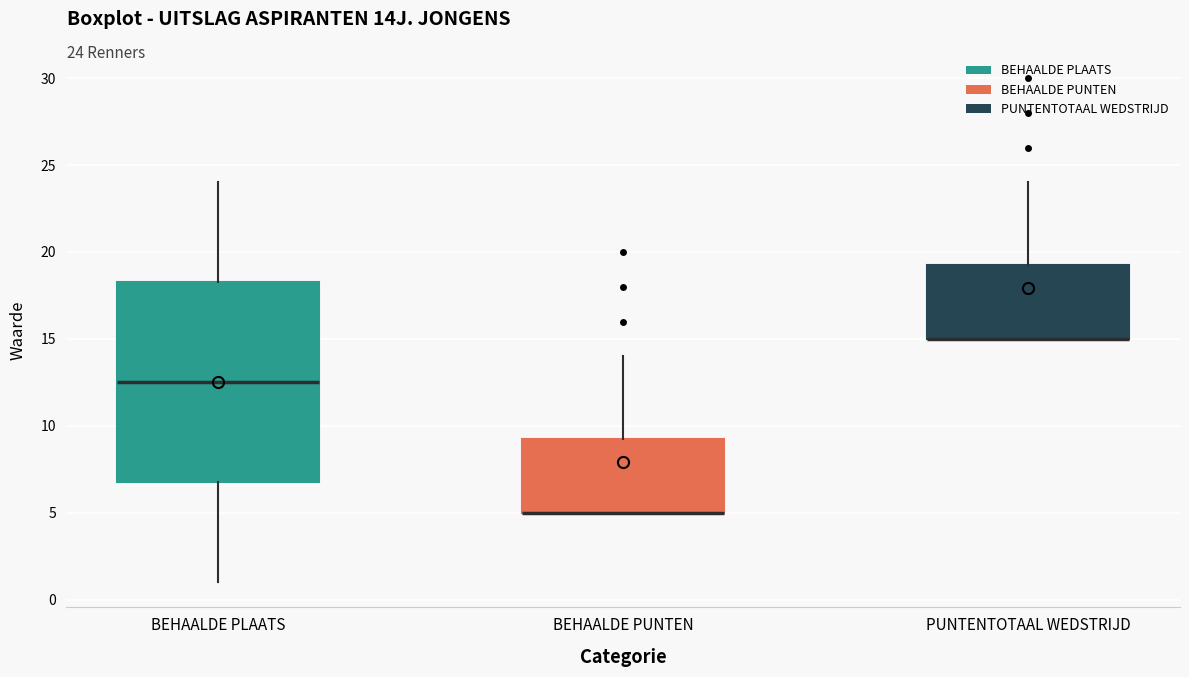

Reading left to right, read every box against the y-axis: the position of its median line, the range the box covers, and the ends of its whiskers. The values are not printed on the chart, so give them approximately, as read against the axis.

BEHAALDE PLAATS: median 12.5, box 7.0 to 18.5, whiskers 1.0 to 24.0
BEHAALDE PUNTEN: median 5.0 (drawn on the box's lower edge), box 5.0 to 9.5, whiskers 5.0 to 14.0
PUNTENTOTAAL WEDSTRIJD: median 15.0 (drawn on the box's lower edge), box 15.0 to 19.5, whiskers 15.0 to 24.0